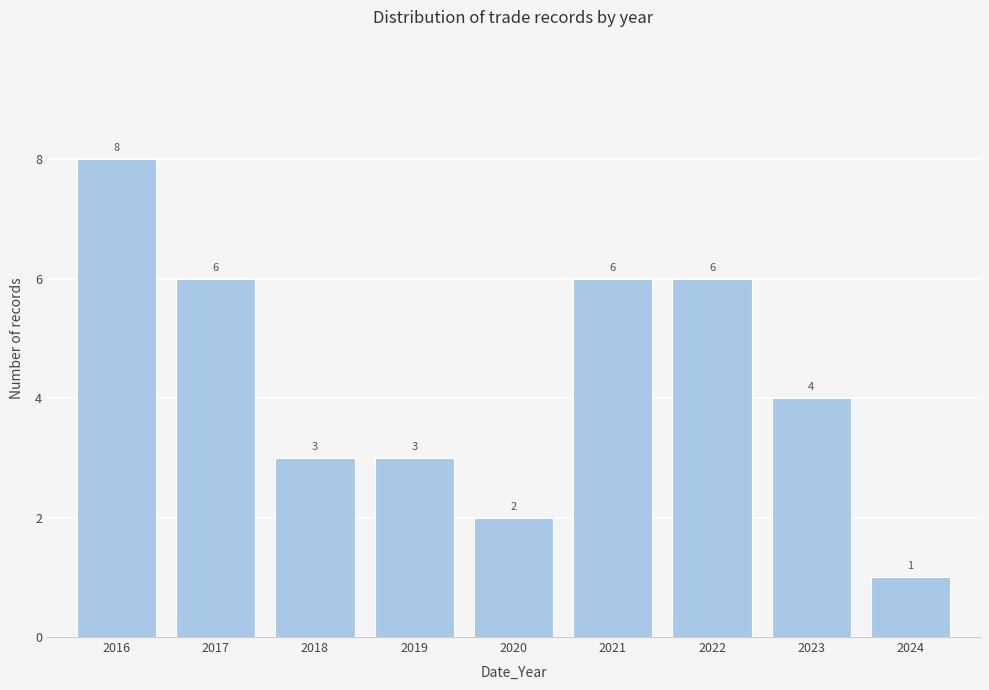

Reading left to right, extract all data points from this chart.

8	6	3	3	2	6	6	4	1